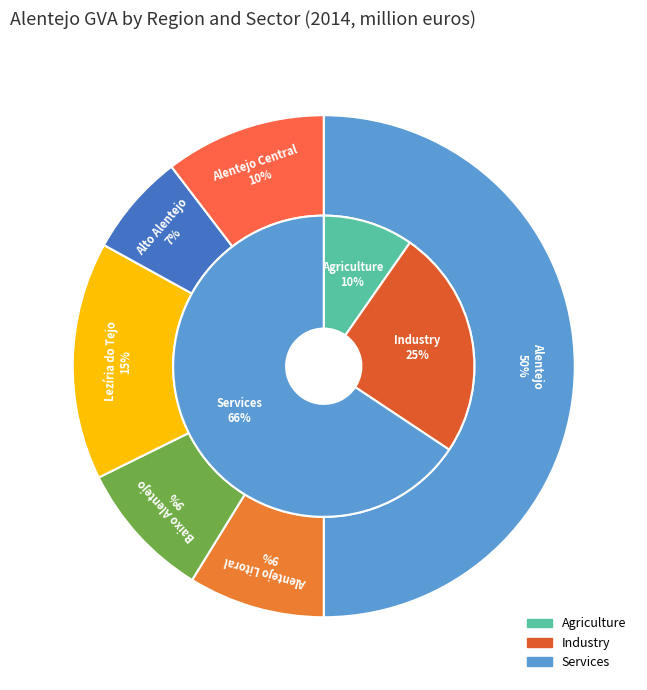

Count the number of slices in the pie.

6